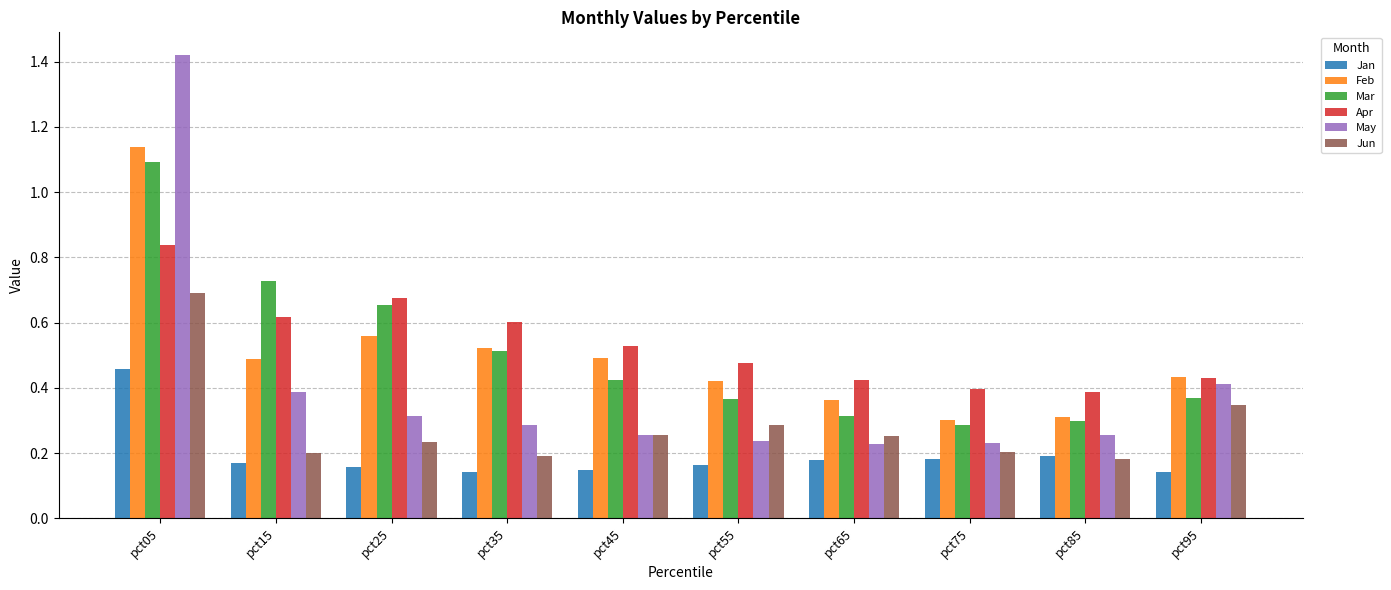

Which series has the largest total across all categories?

Apr